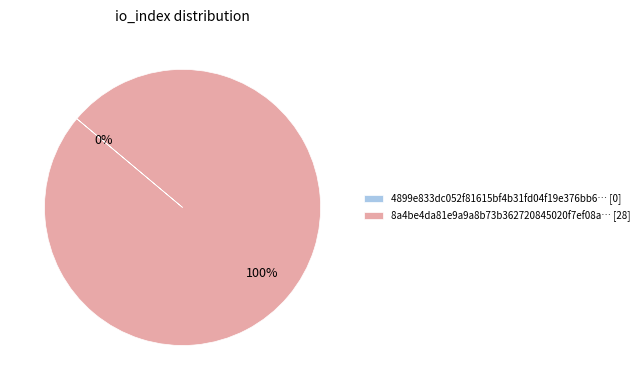

True or false: tx_hash_0 accounts for 6% of the total.

False